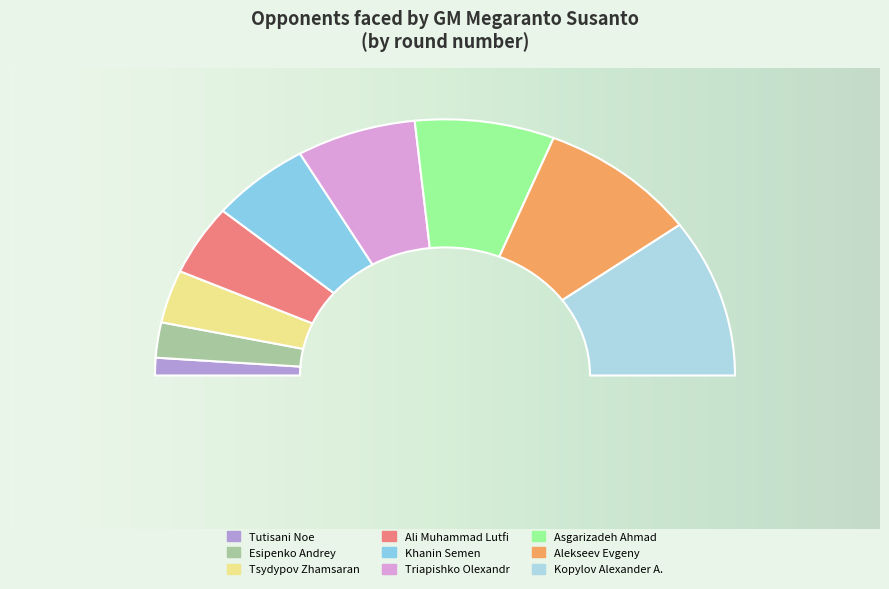

True or false: Triapishko Olexandr accounts for 28% of the total.

False